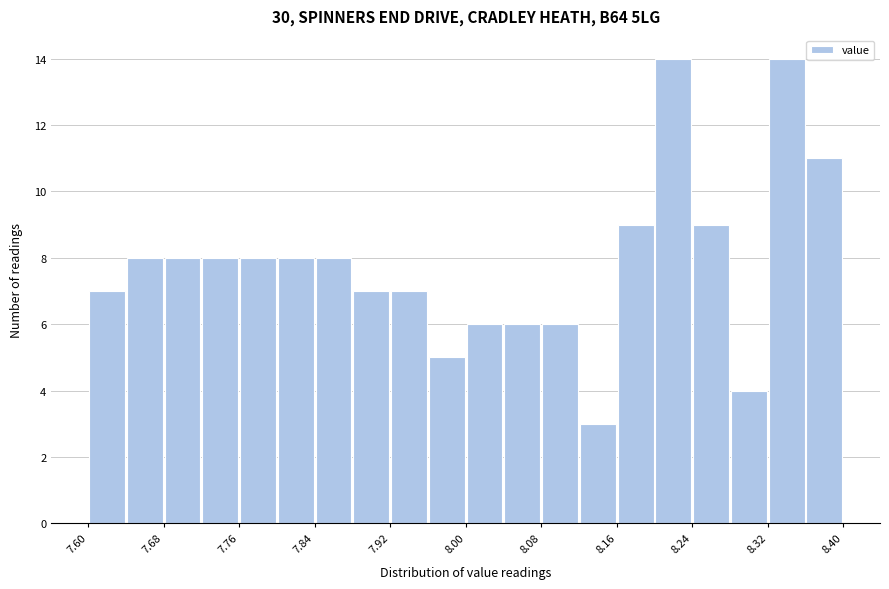

Reading left to right, list every bar in this chart as the range it spans on the x-axis followed by its height. The values are not printed on the chart, so give them approximately, as read against the axis.

7.60 to 7.64: 7
7.64 to 7.68: 8
7.68 to 7.72: 8
7.72 to 7.76: 8
7.76 to 7.80: 8
7.80 to 7.84: 8
7.84 to 7.88: 8
7.88 to 7.92: 7
7.92 to 7.96: 7
7.96 to 8.00: 5
8.00 to 8.04: 6
8.04 to 8.08: 6
8.08 to 8.12: 6
8.12 to 8.16: 3
8.16 to 8.20: 9
8.20 to 8.24: 14
8.24 to 8.28: 9
8.28 to 8.32: 4
8.32 to 8.36: 14
8.36 to 8.40: 11